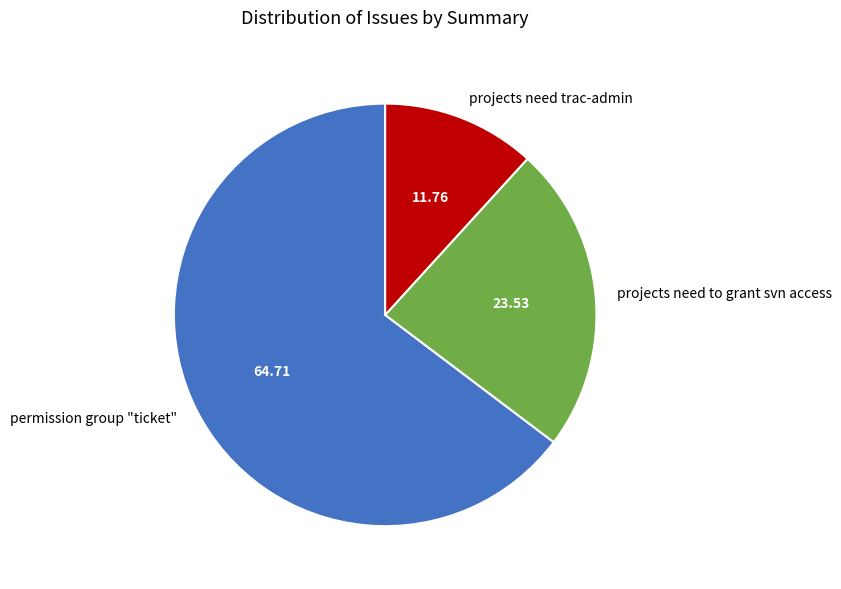

Is the sum of permission group "ticket" and projects need trac-admin greater than half?

Yes